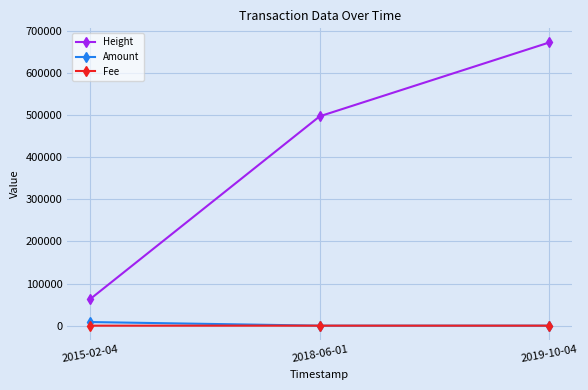

At how many categories does at least one series exceed 491344?

2